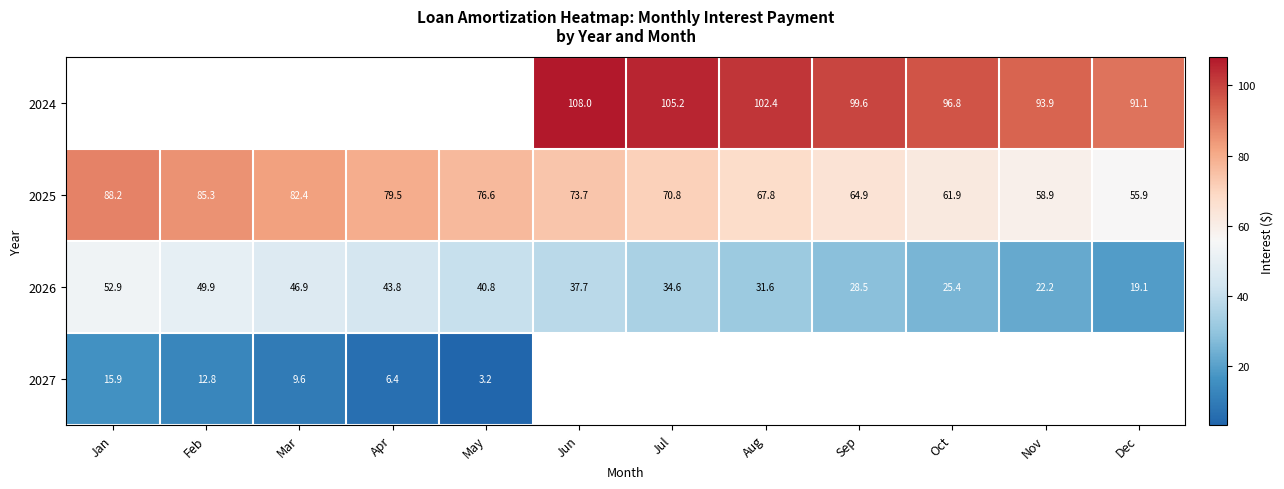

Which label corresponds to the smallest value in the chart?

May